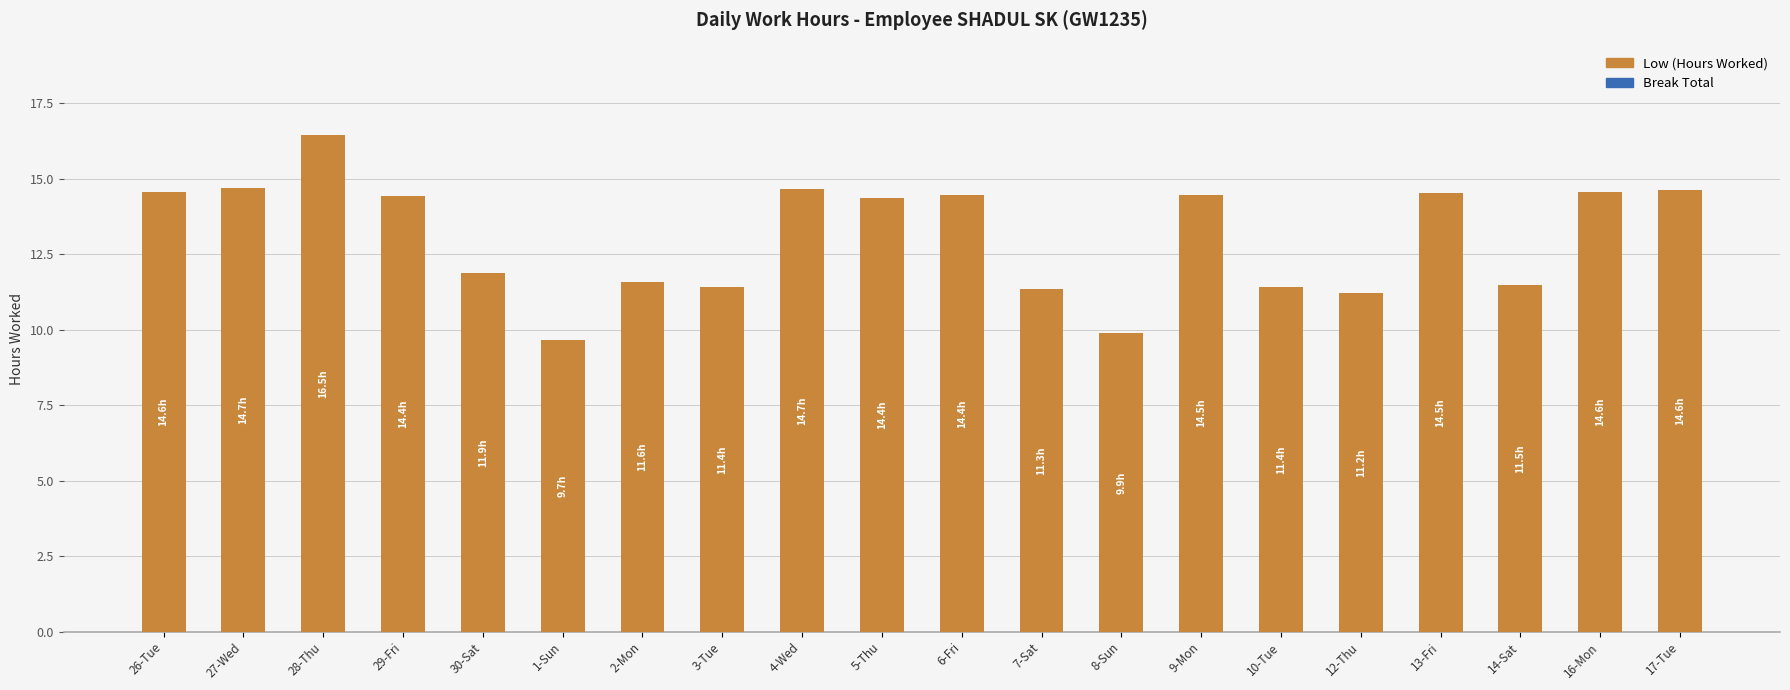

What is the maximum value shown in the chart?

16.5